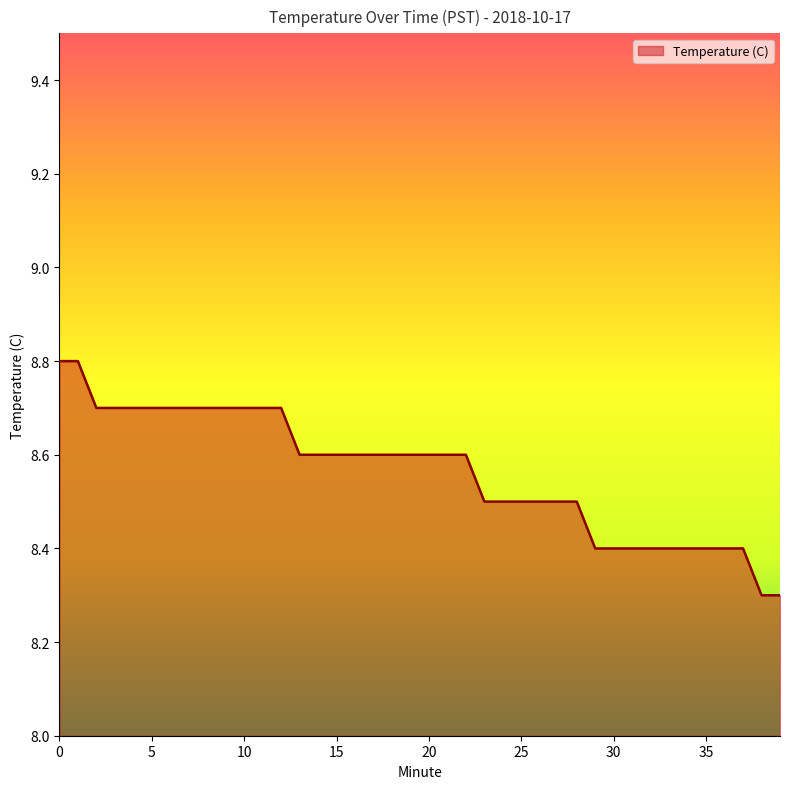

What is the minimum value shown in the chart?

8.3